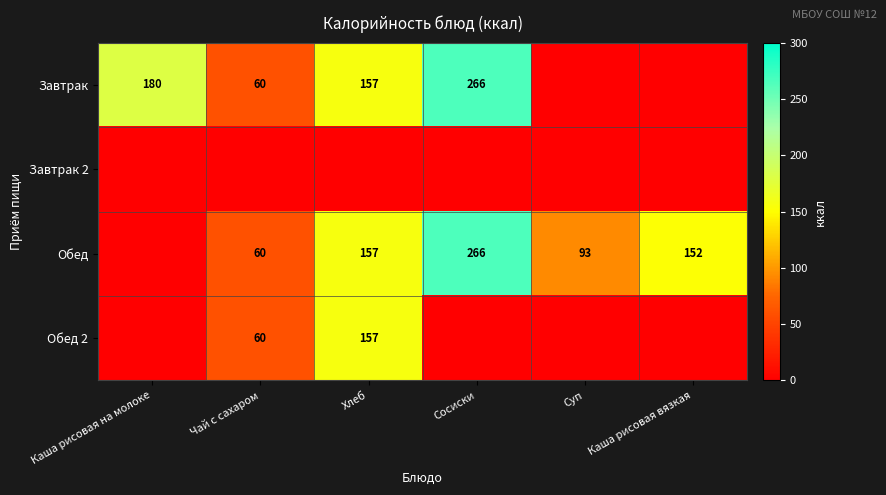

Which label corresponds to the smallest value in the chart?

Суп